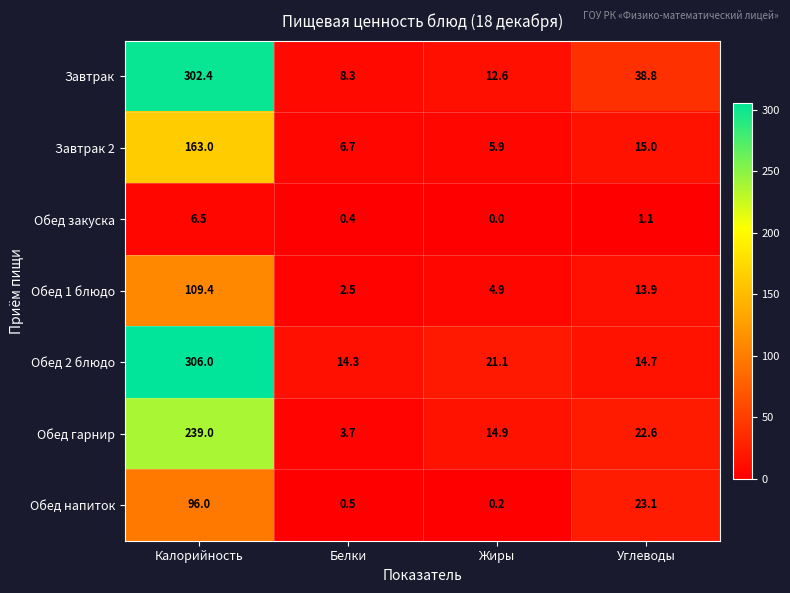

Which series has the widest spread of values?

Завтрак